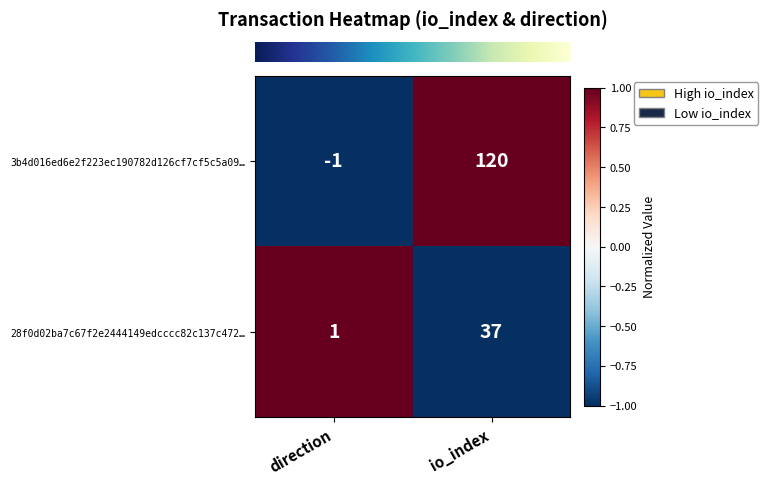

Between direction and io_index, which series saw the biggest shift?

3b4d016ed6e2f223ec190782d126cf7cf5c5a09…